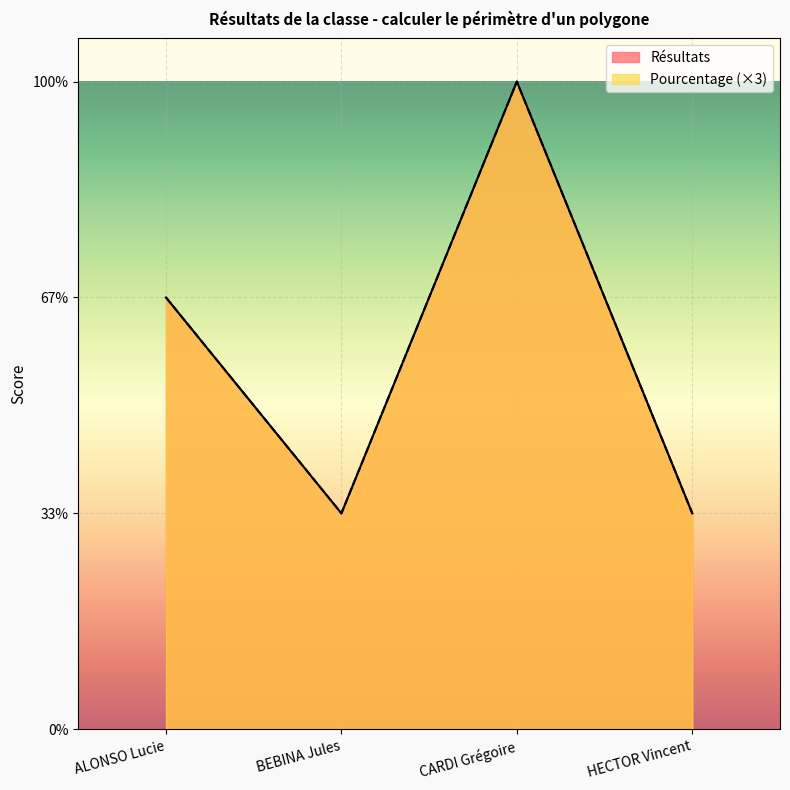

True or false: Pourcentage and Résultats cross at least once.

False